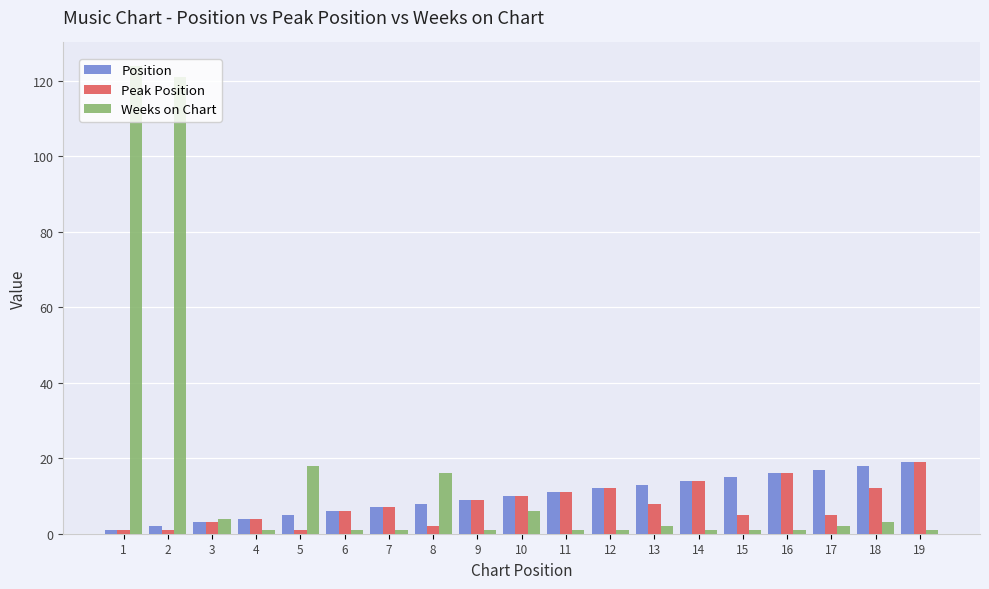

What are all the series names shown in the legend?

Position, Peak Position, Weeks on Chart